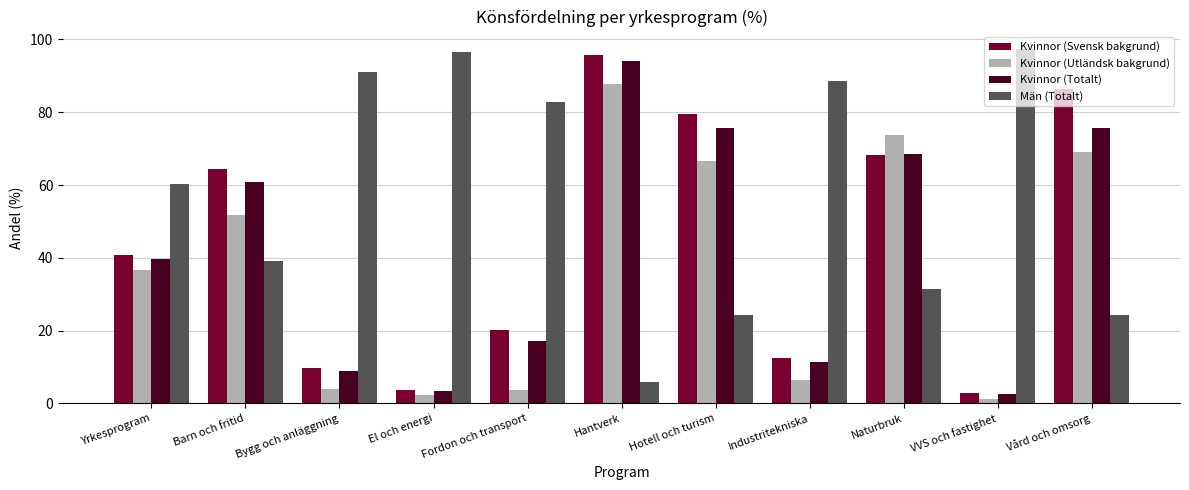

At how many categories does at least one series exceed 21?

11